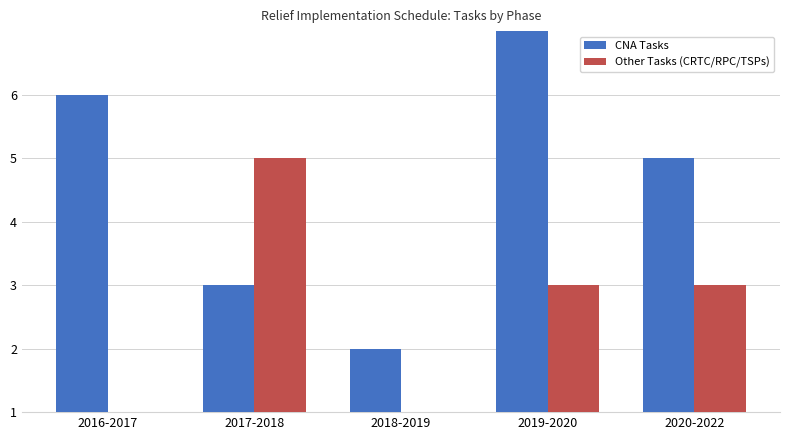

The value of CNA Tasks at 2017-2018 is 5. True or false?

False